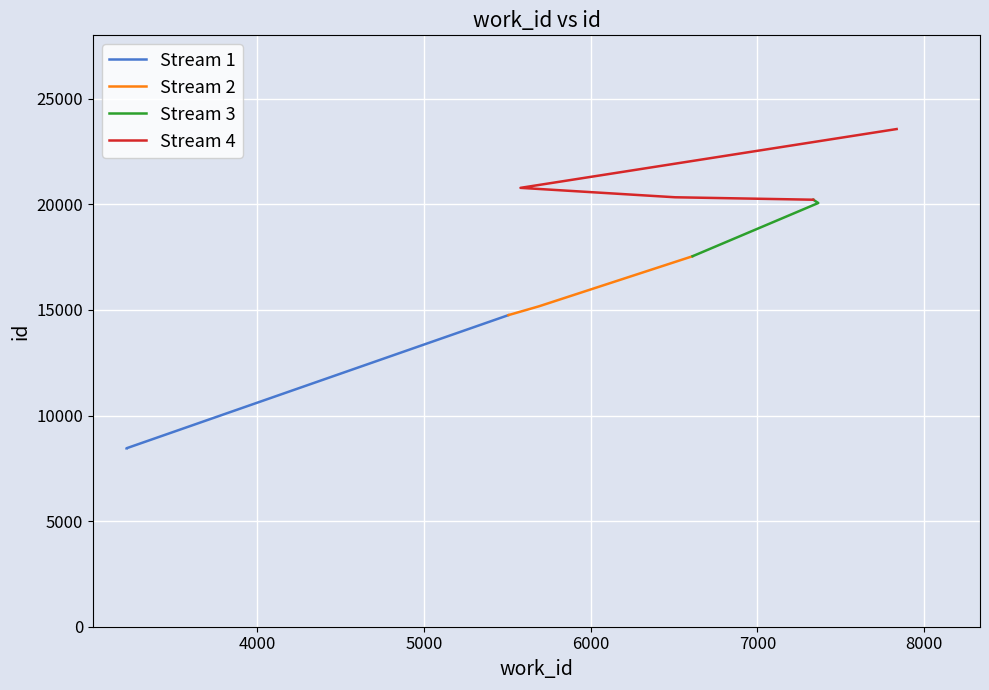

What is the lowest value of the Stream 2 series?

14754